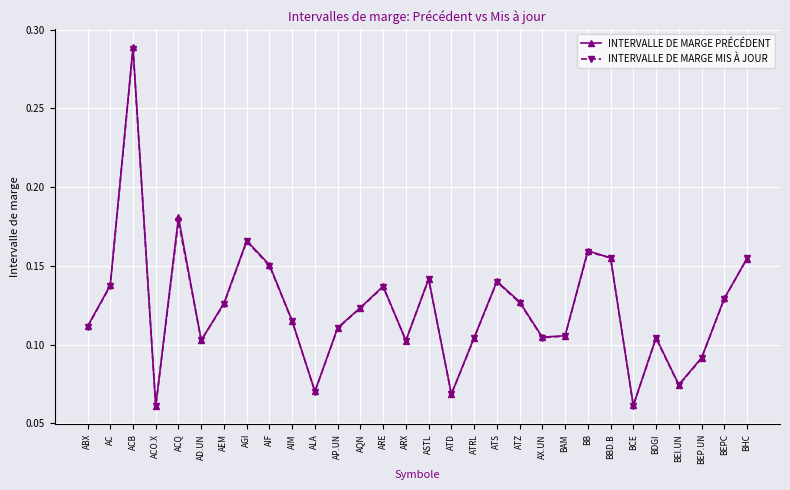

At which category does INTERVALLE DE MARGE PRÉCÉDENT reach its first local valley?

ACO.X